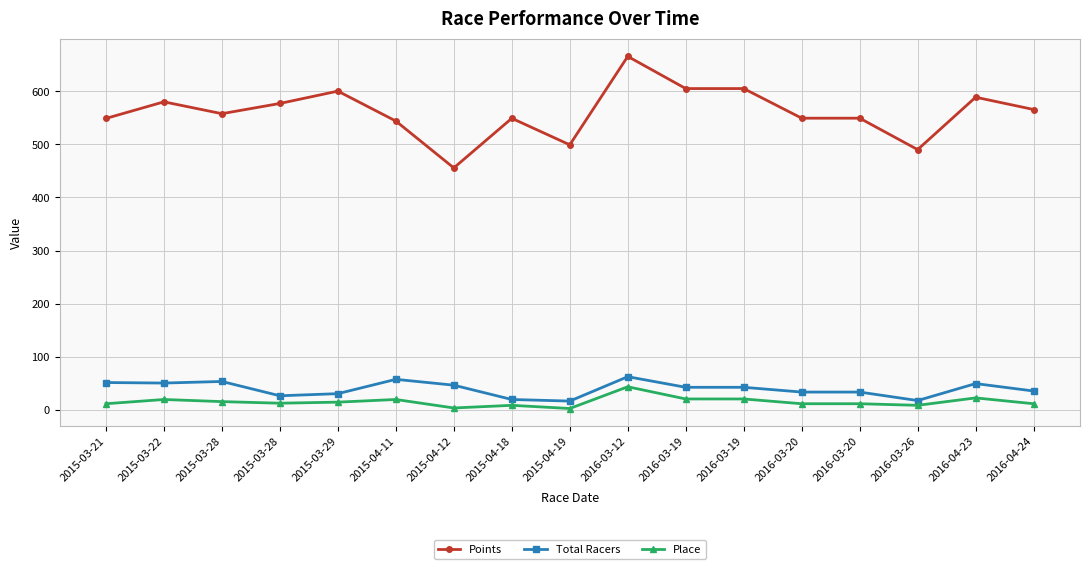

What are all the series names shown in the legend?

Points, Total Racers, Place